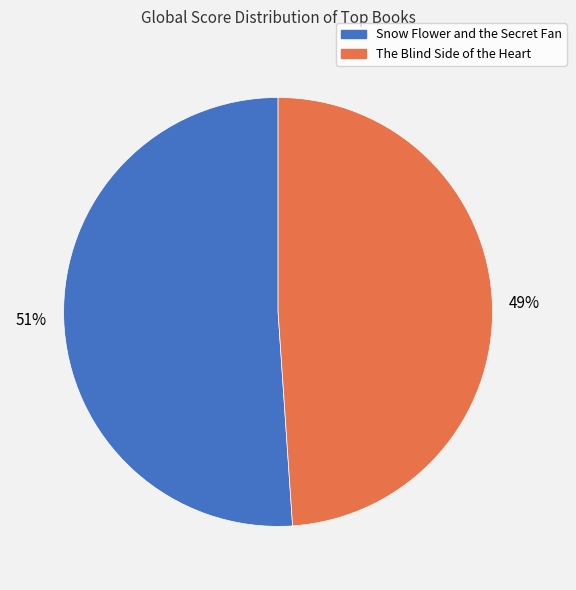

To the nearest percent, what is the average slice percentage?

50%